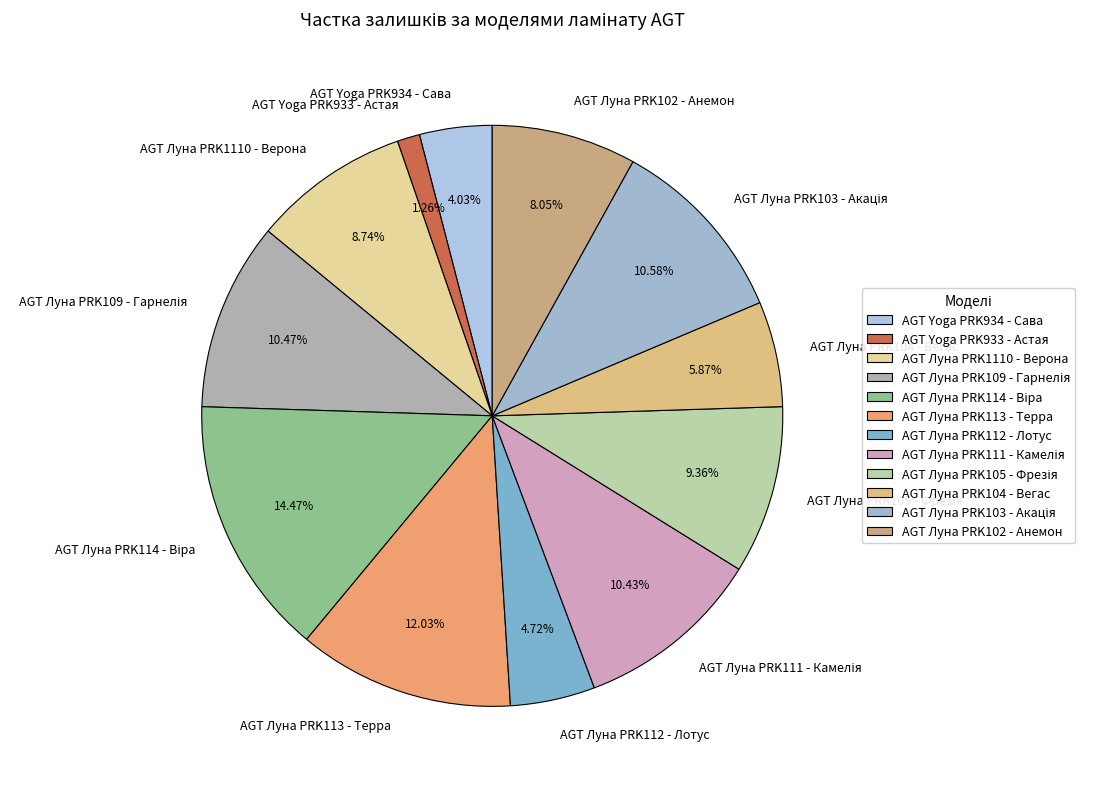

Is the sum of AGT Луна PRK1110 - Верона and AGT Луна PRK102 - Анемон greater than half?

No